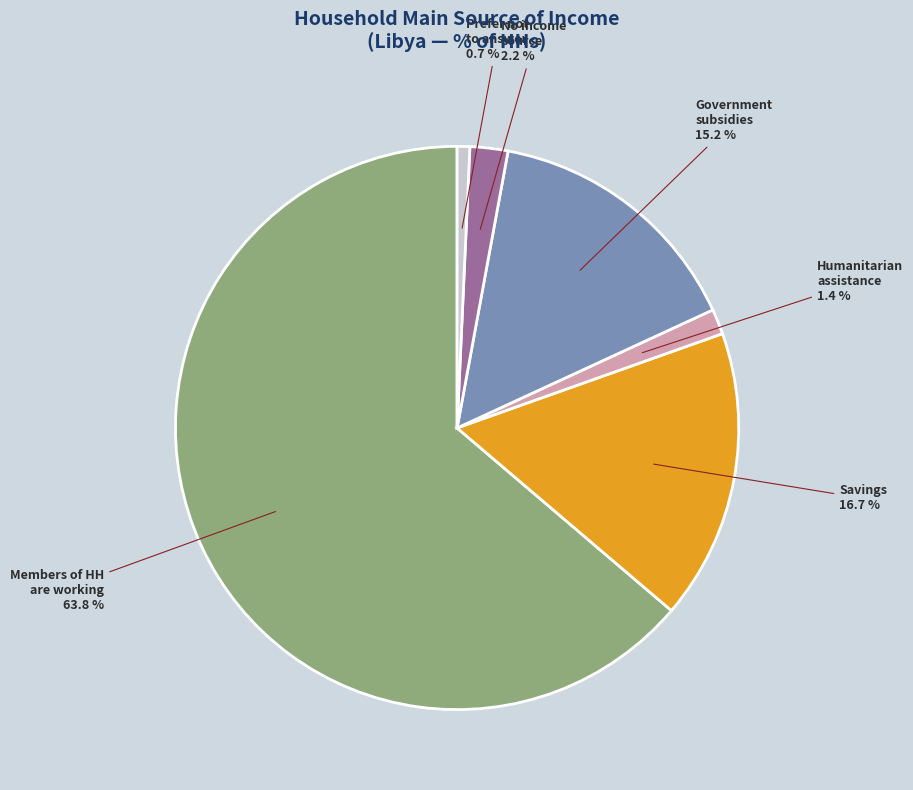

Is there a majority slice in this chart?

Yes